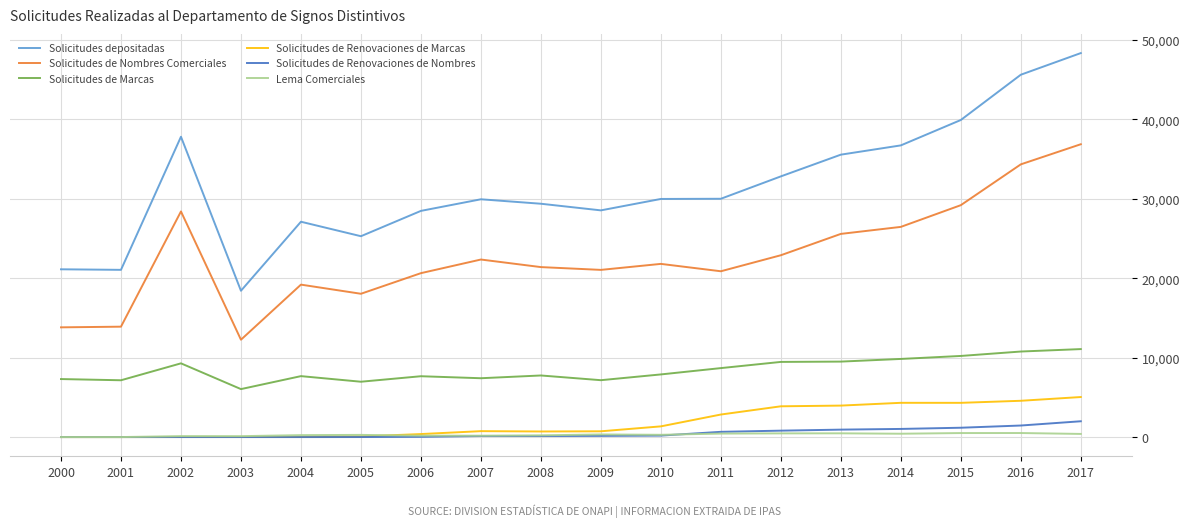

True or false: Solicitudes de Marcas and Solicitudes depositadas intersect in this chart.

False